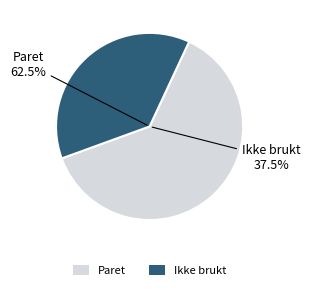

Which slice is the smallest?

Ikke brukt